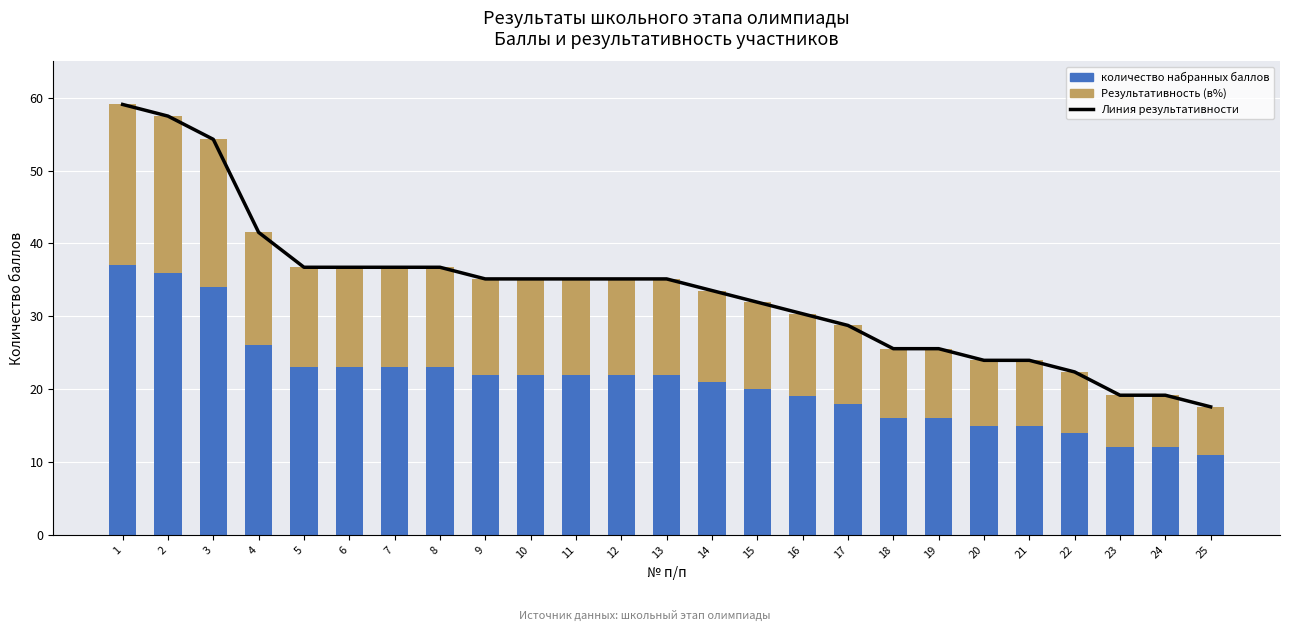

What value does the Линия результативности series have at 8?

36.7